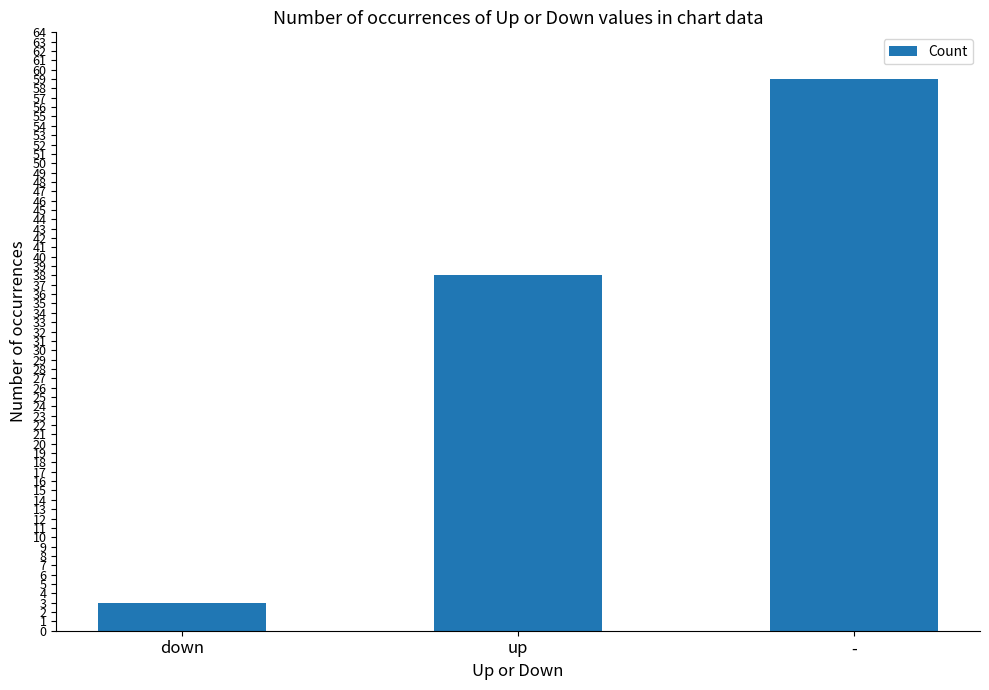

Reading right to left, transcribe all the data shown in this chart.

-=59	up=38	down=3